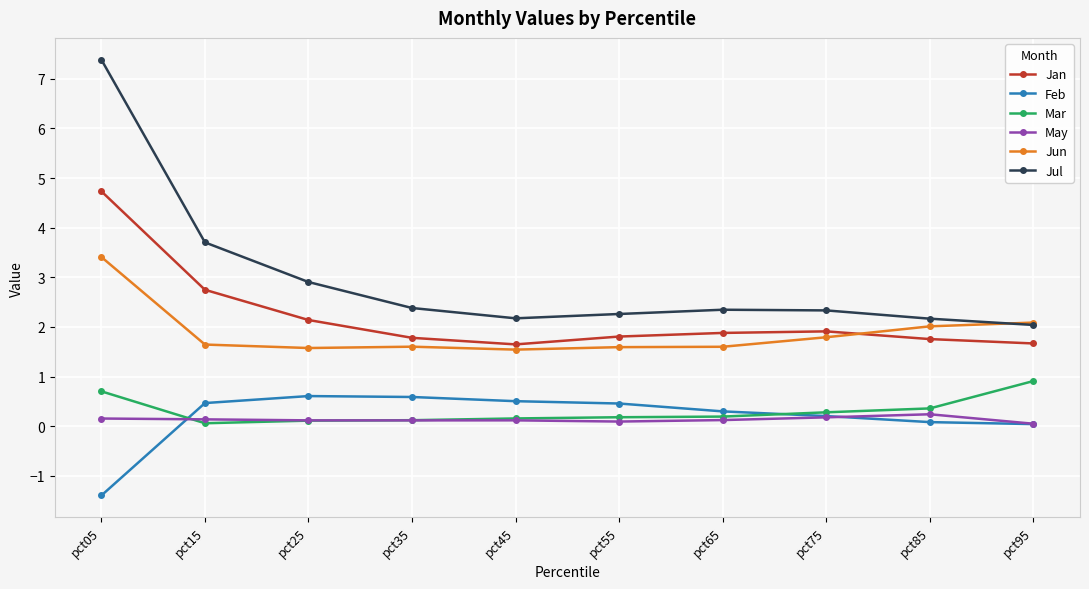

Is the value of Jul at pct35 greater than the value of Mar at pct95?

Yes